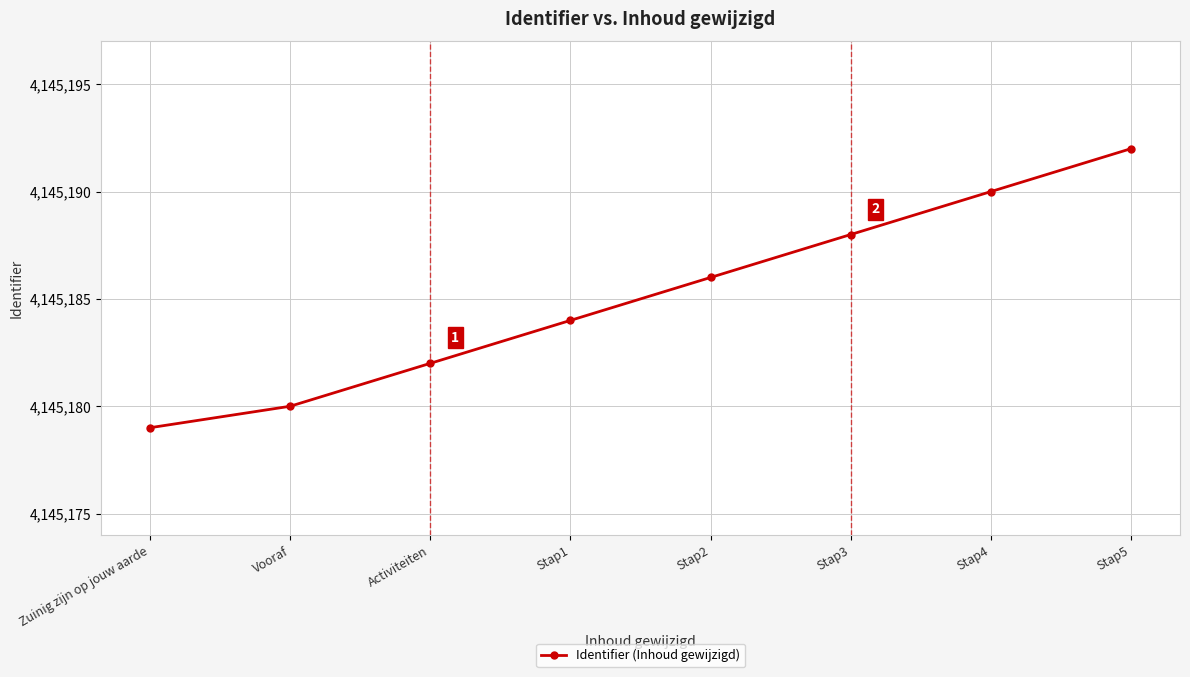

What is the difference between the values at Zuinig zijn op jouw aarde and Stap1?

5